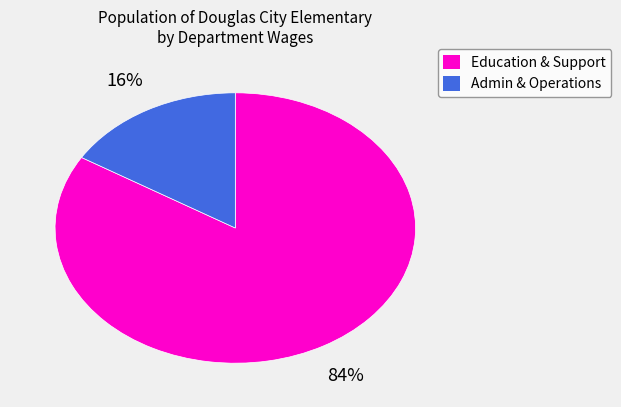

What percentage is the Admin & Operations slice, to the nearest percent?

16%